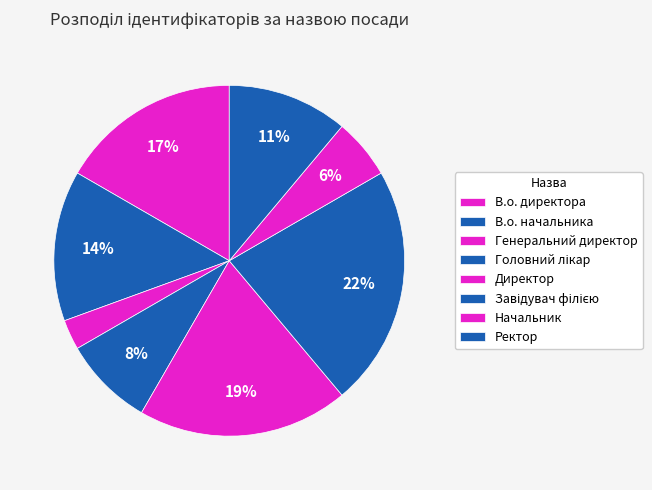

The Завідувач філією slice represents 33% of the pie. True or false?

False